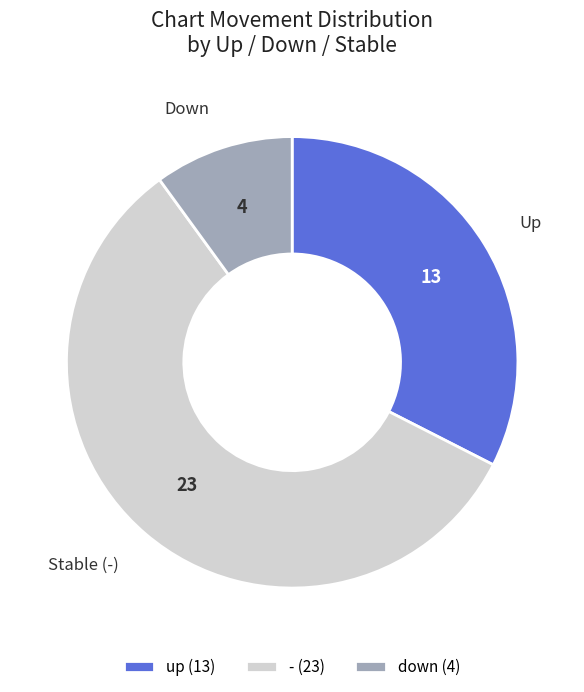

What is the smallest slice in the pie chart?

down (4)